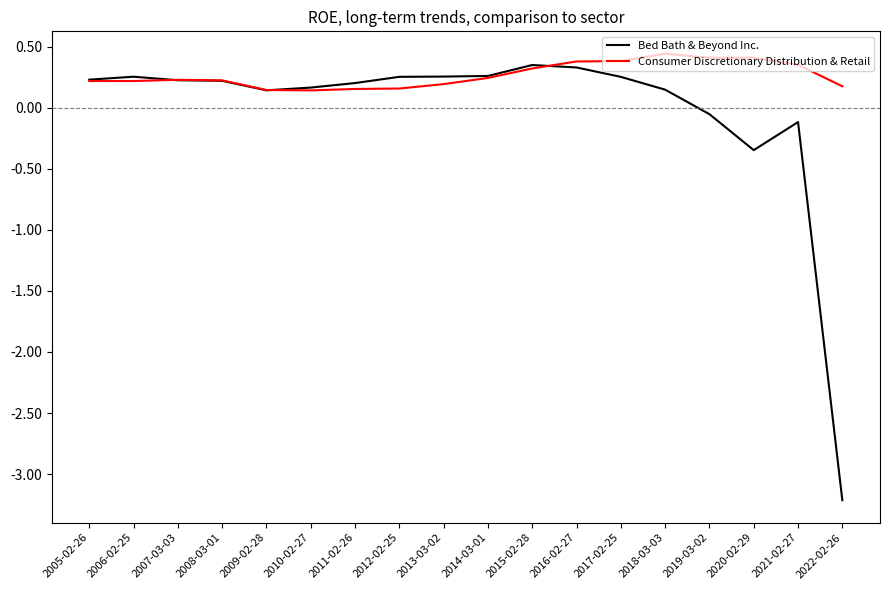

Is it true that Consumer Discretionary Distribution & Retail equals 0.4 at 2020-02-29?

True